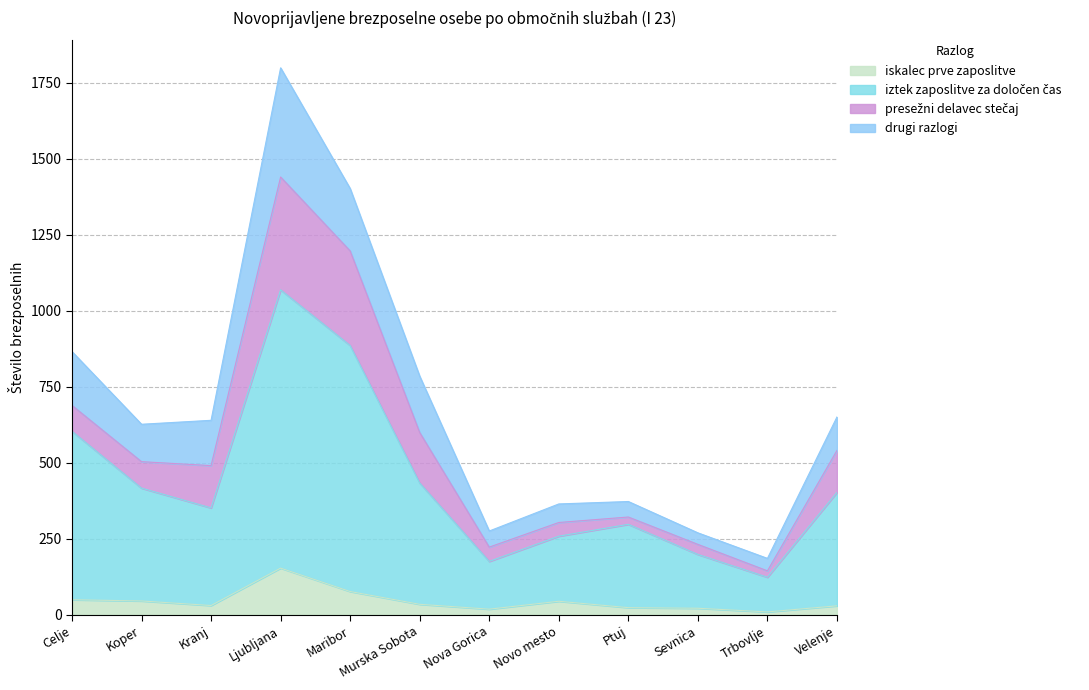

Which category has the highest value in the iskalec prve zaposlitve series?

Ljubljana